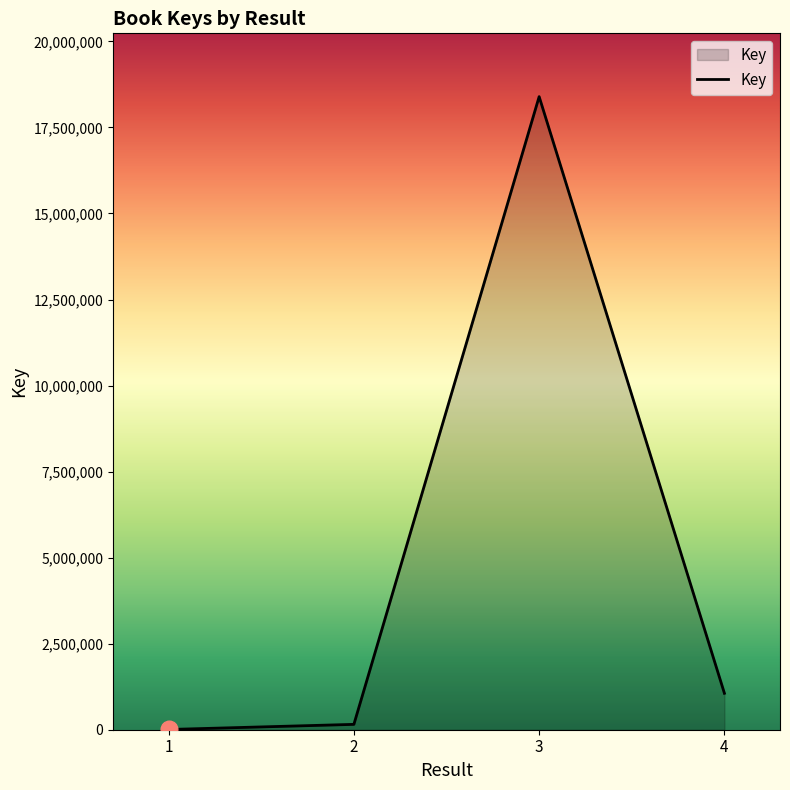

Which label corresponds to the largest value in the chart?

3